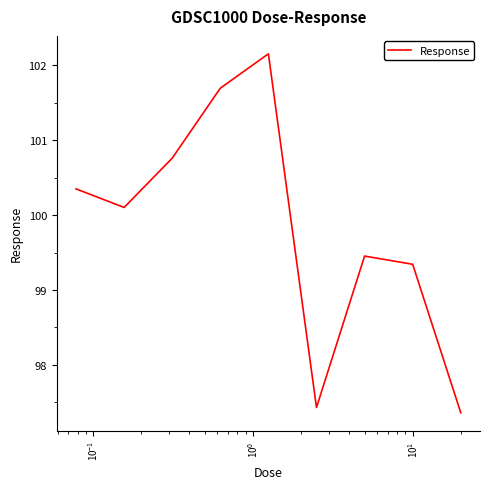

What is the average value?

99.8